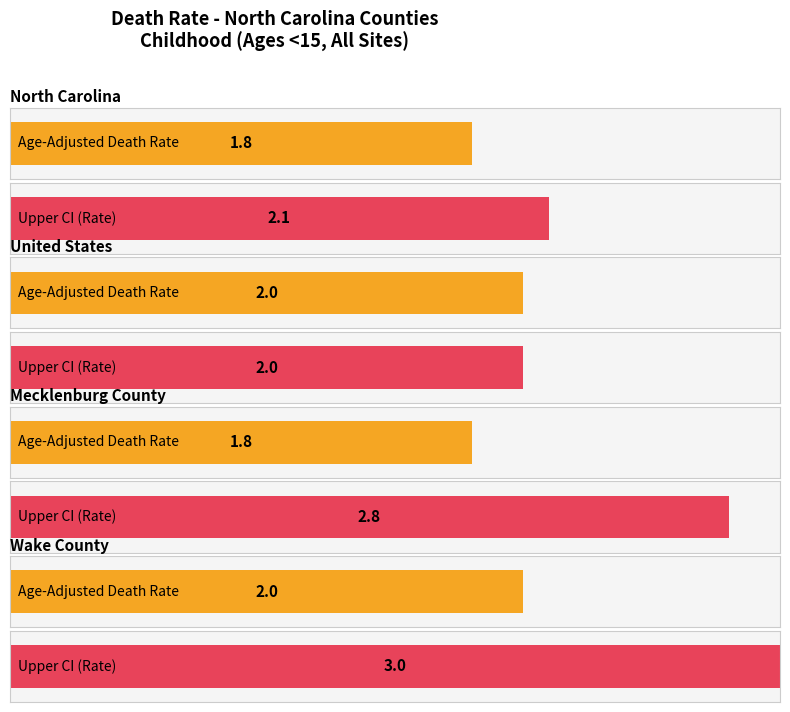

Which category has the highest value in the Upper CI series?

Wake County